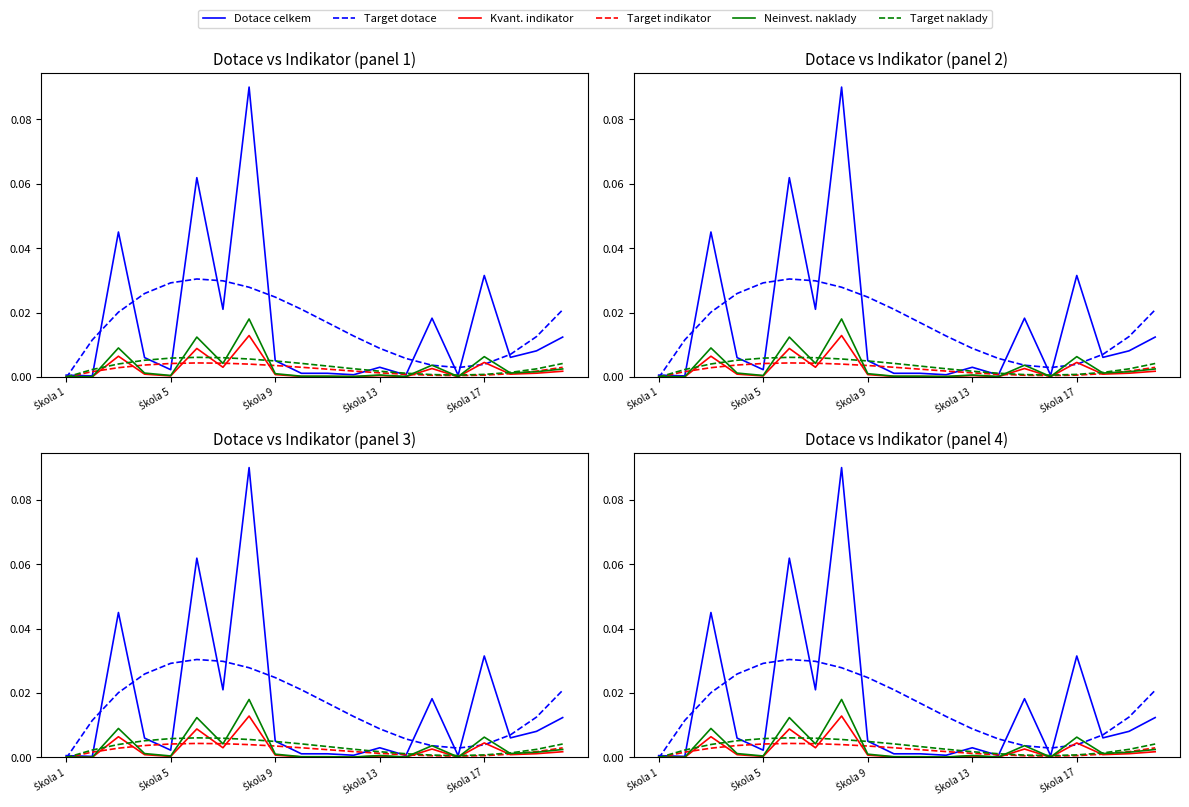

The Target dotace series shows 0.0 at 19. True or false?

True